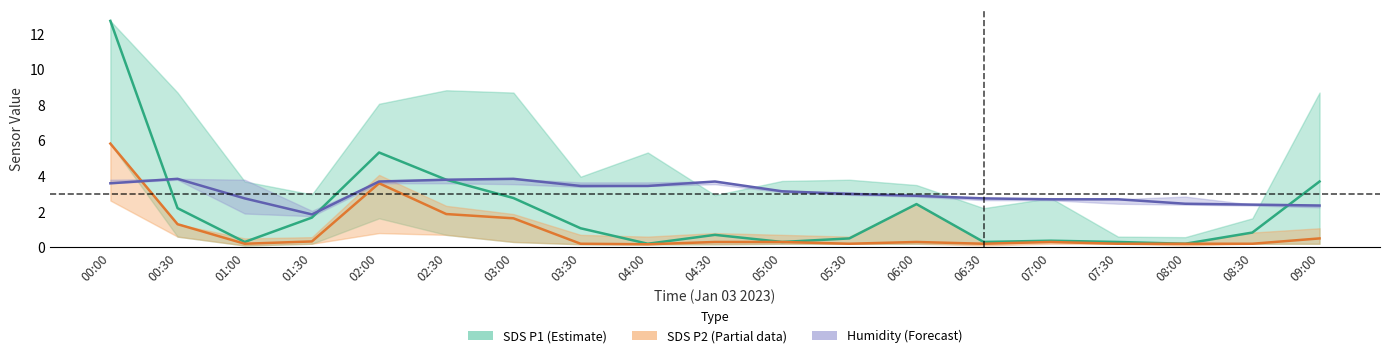

Rank the series by their average value, from highest to lowest.

Humidity (Forecast), SDS P1 (Estimate), SDS P2 (Partial)